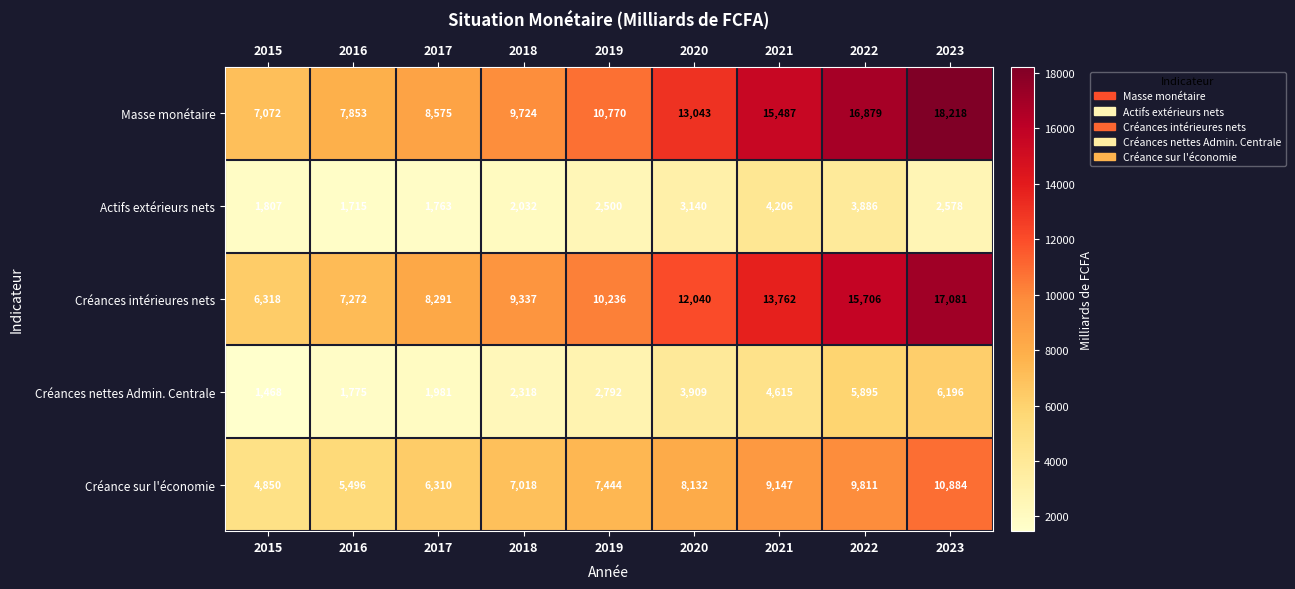

Which category has the highest value in the Actifs extérieurs nets series?

2021